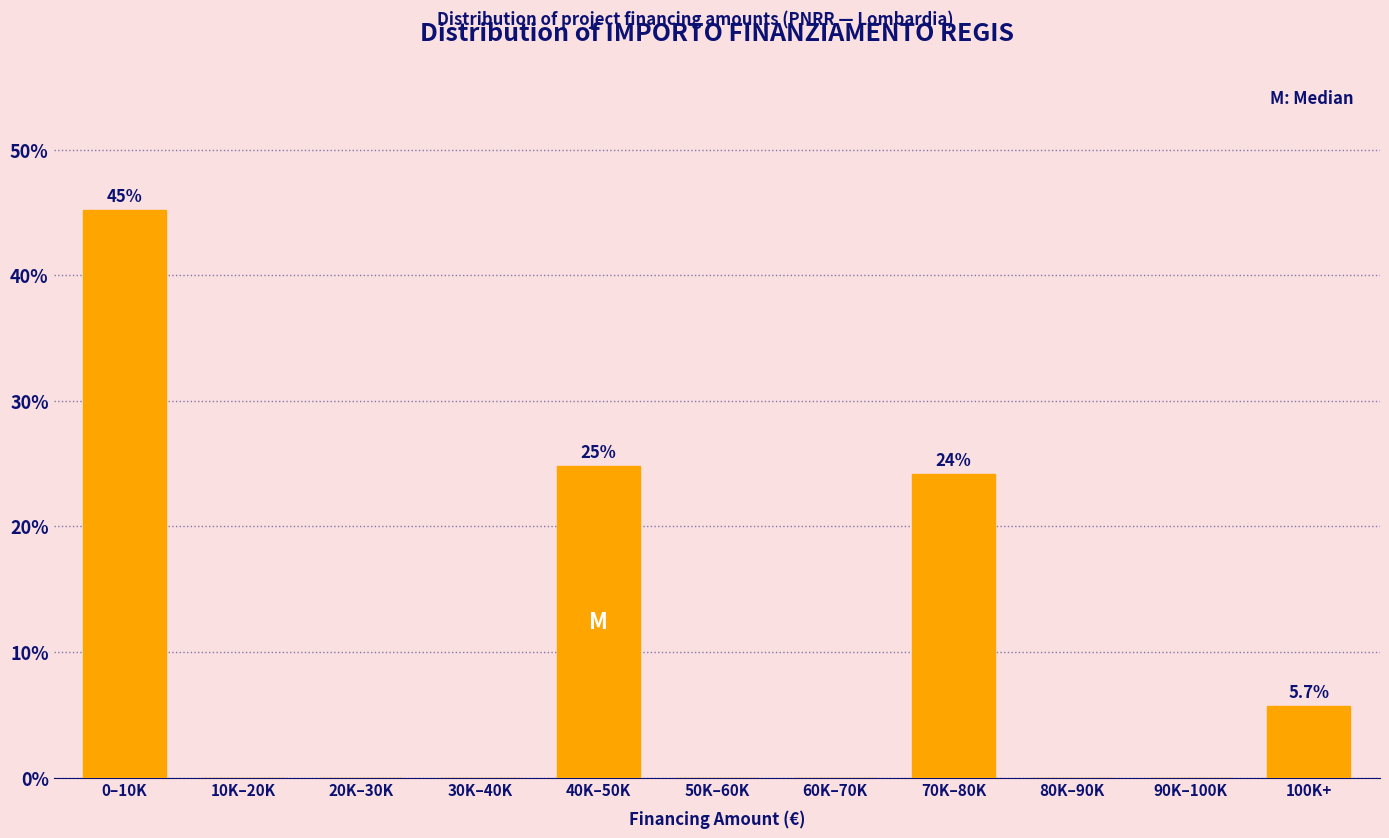

Reading right to left, what are all the values shown in this chart?

100K+=5.7	90K–100K=0.0	80K–90K=0.0	70K–80K=24.2	60K–70K=0.0	50K–60K=0.0	40K–50K=24.8	30K–40K=0.0	20K–30K=0.0	10K–20K=0.0	0–10K=45.2